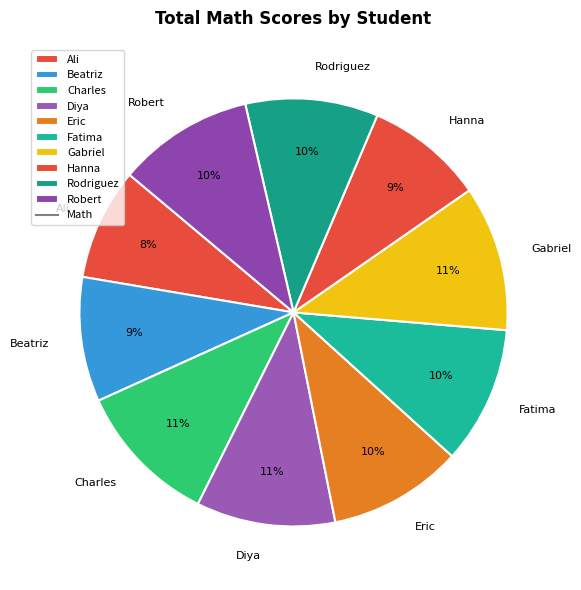

Is Diya the majority of the pie?

No